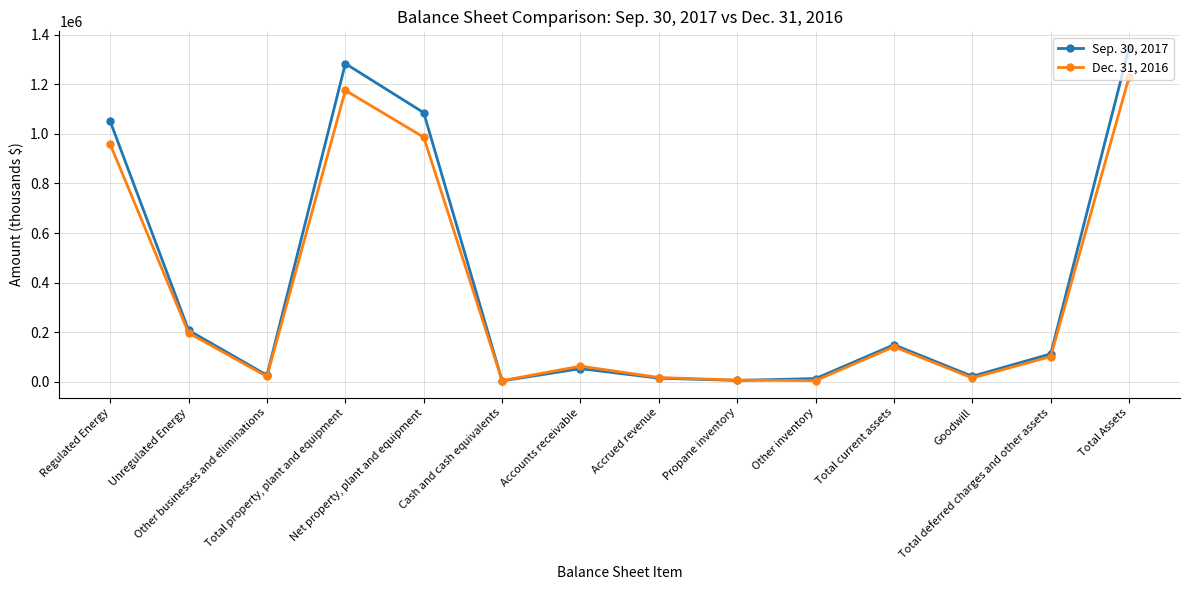

Which series has the largest range (max minus min)?

Sep. 30, 2017